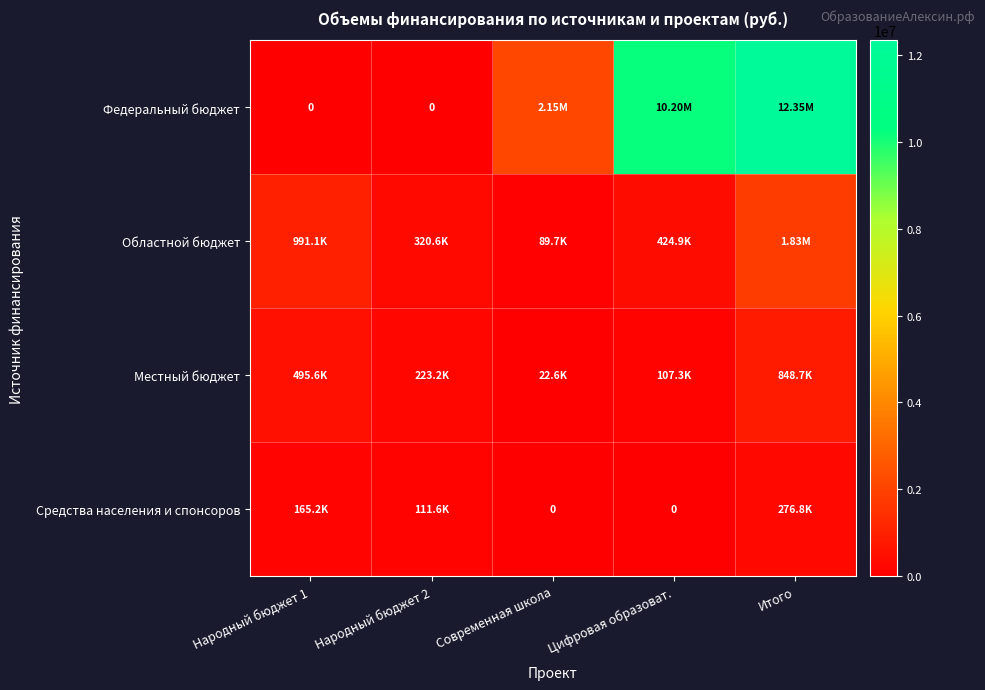

What is the sum of the Местный бюджет values at Народный бюджет 1 and Цифровая образоват.?

602859.8